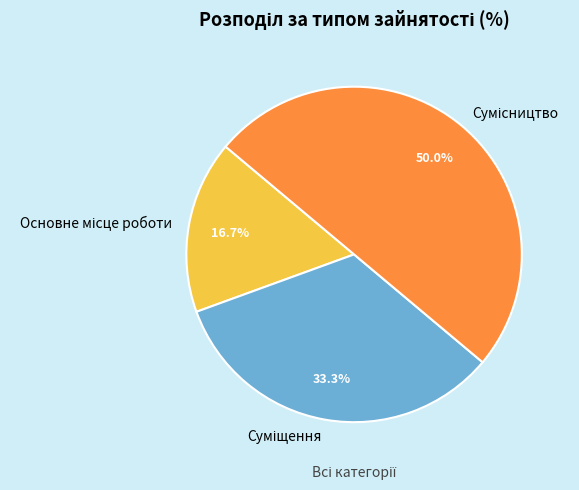

Is it true that Основне місце роботи is 17% of the pie?

True